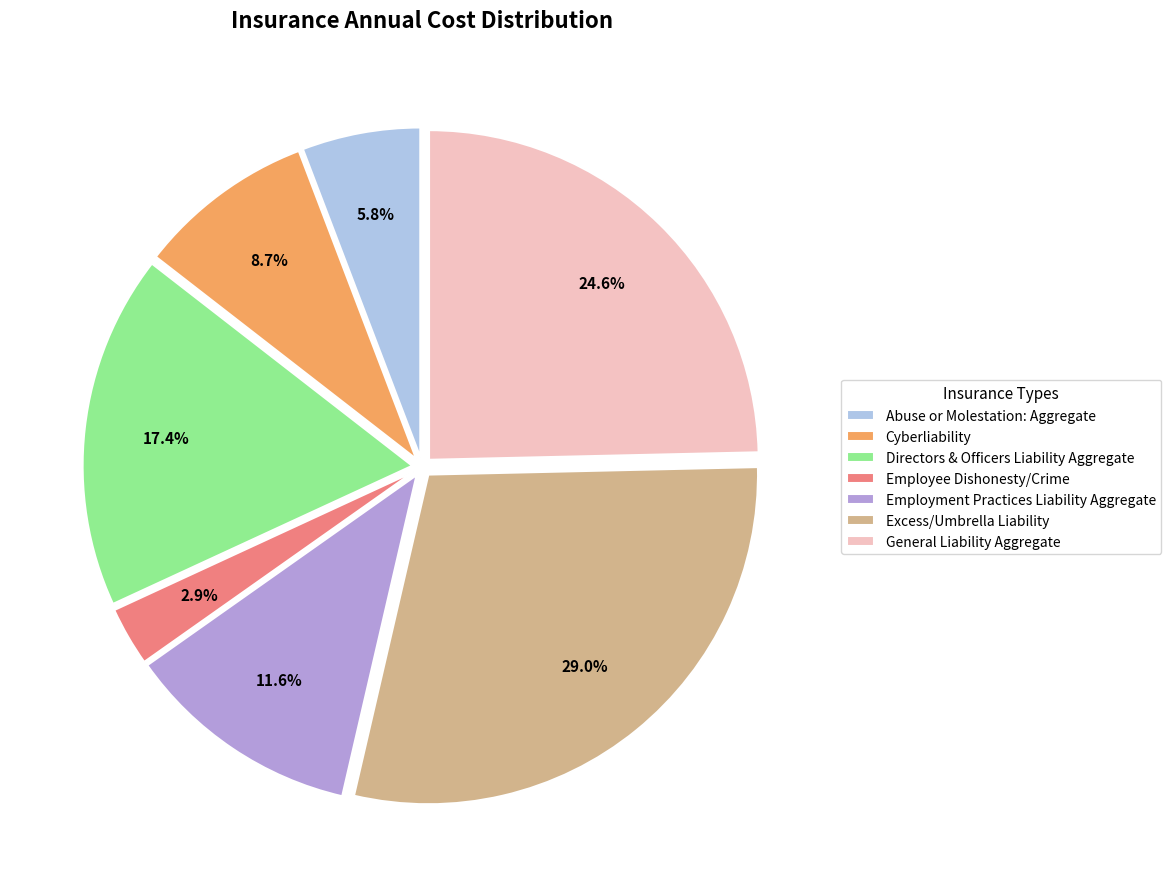

To the nearest percent, what portion does Directors & Officers Liability Aggregate represent?

17%